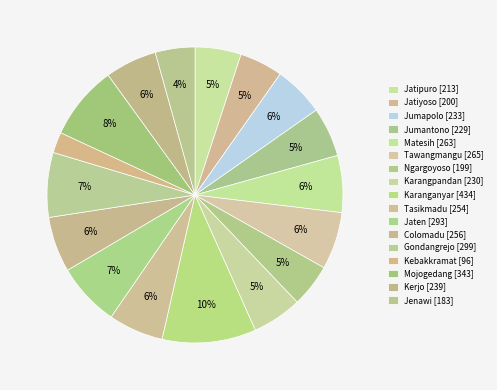

Count the number of slices in the pie.

17